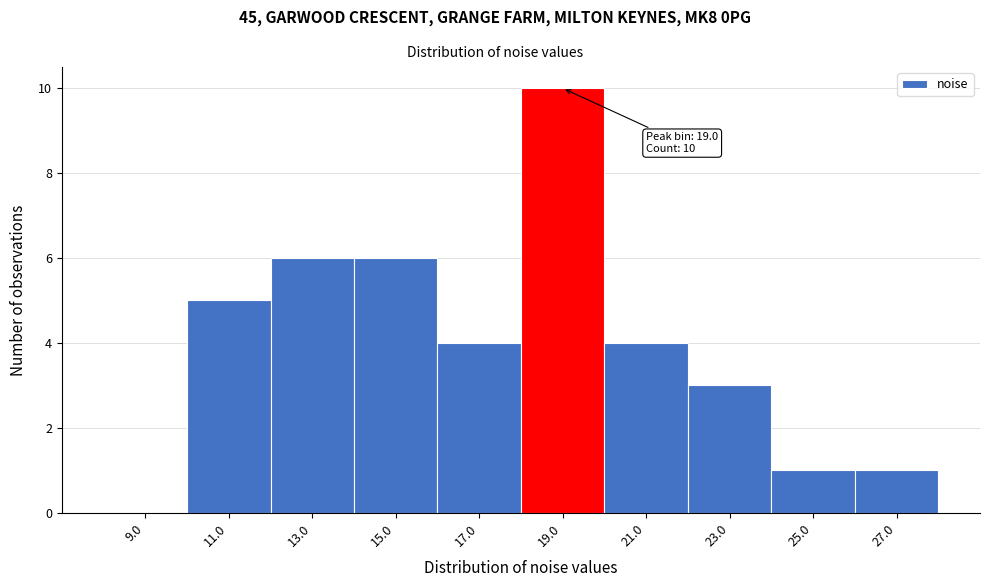

Which range on the x-axis has the tallest bar?

18 to 20